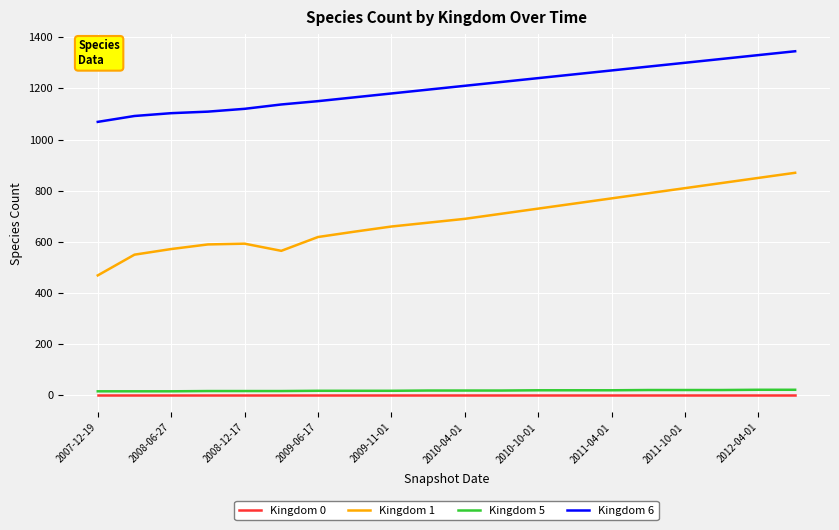

True or false: Kingdom 6 and Kingdom 0 cross at least once.

False